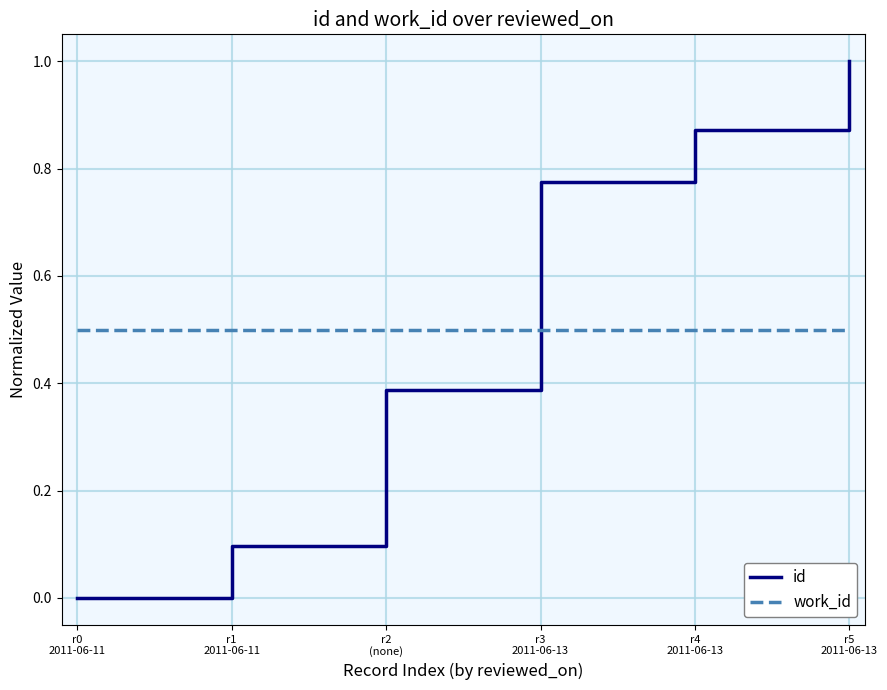

Count the number of categories in the chart.

6